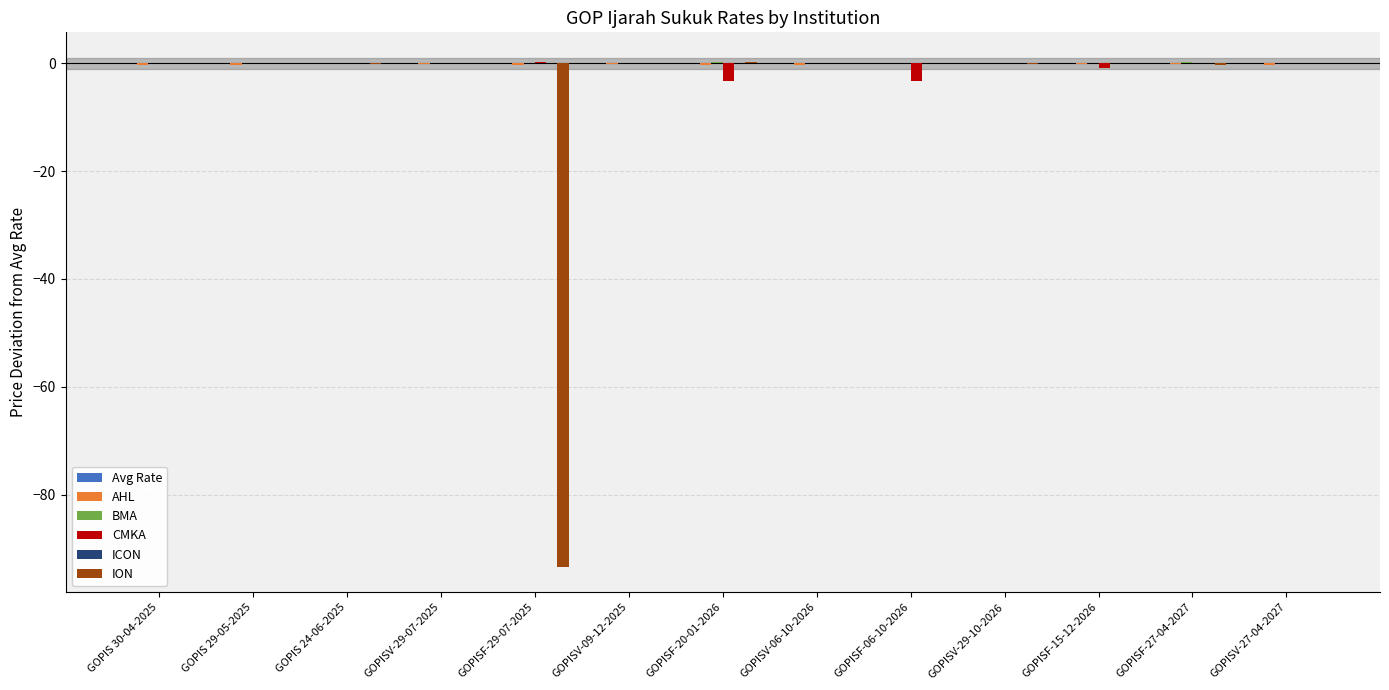

Count the number of categories in the chart.

13